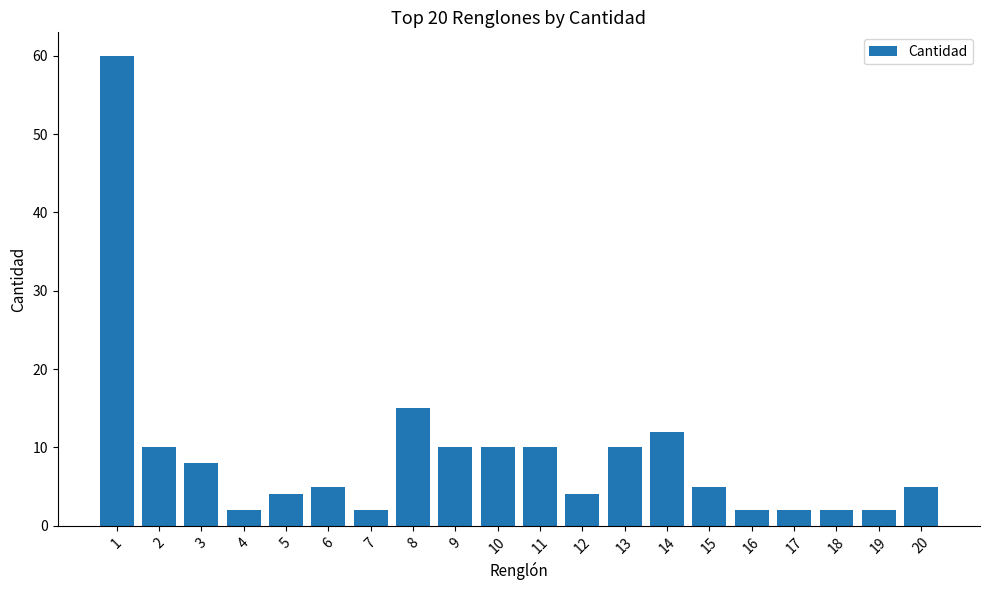

Approximately how many times larger is the value at 1 compared to 12?

15.0